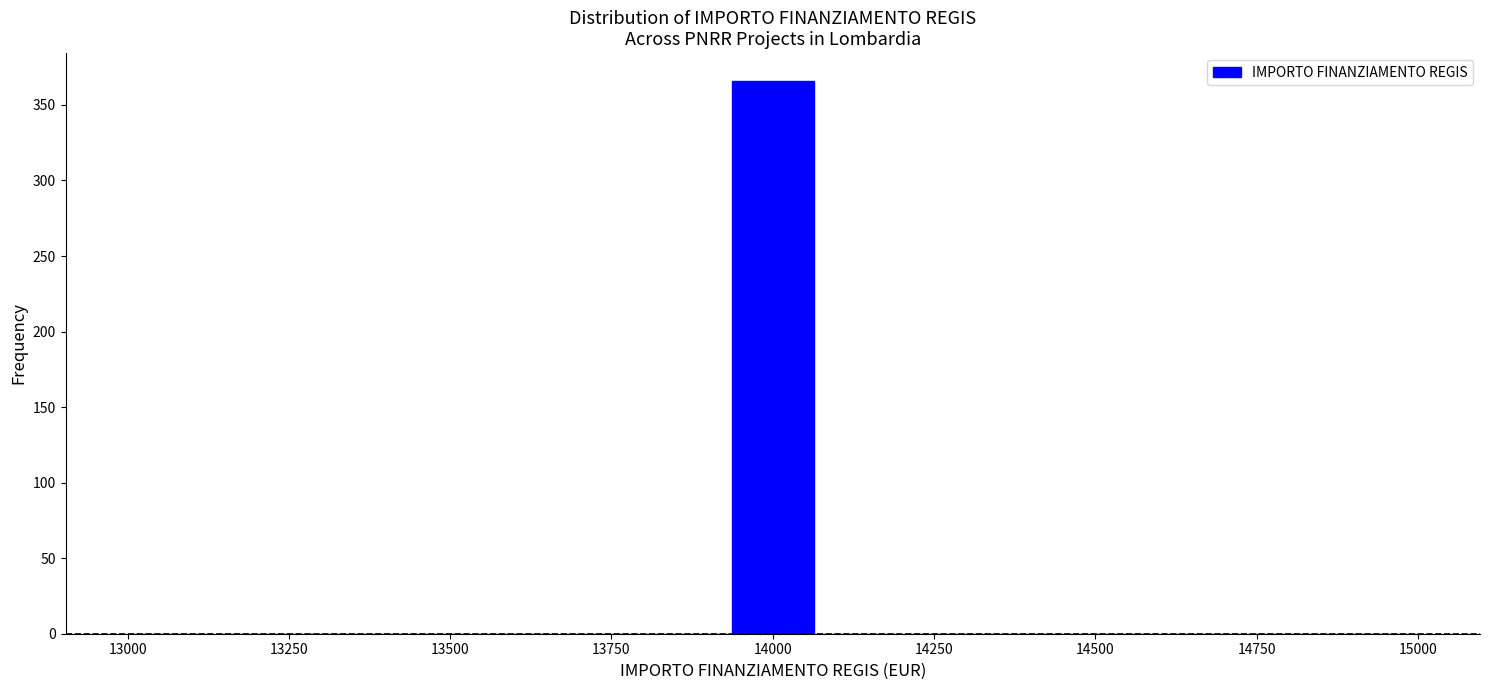

Read against the x-axis, roughly where is the centre of the tallest bar?

14000